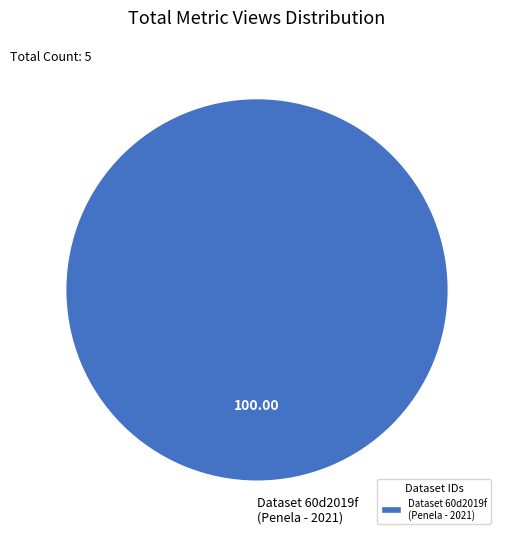

Does any single category account for the majority?

Yes